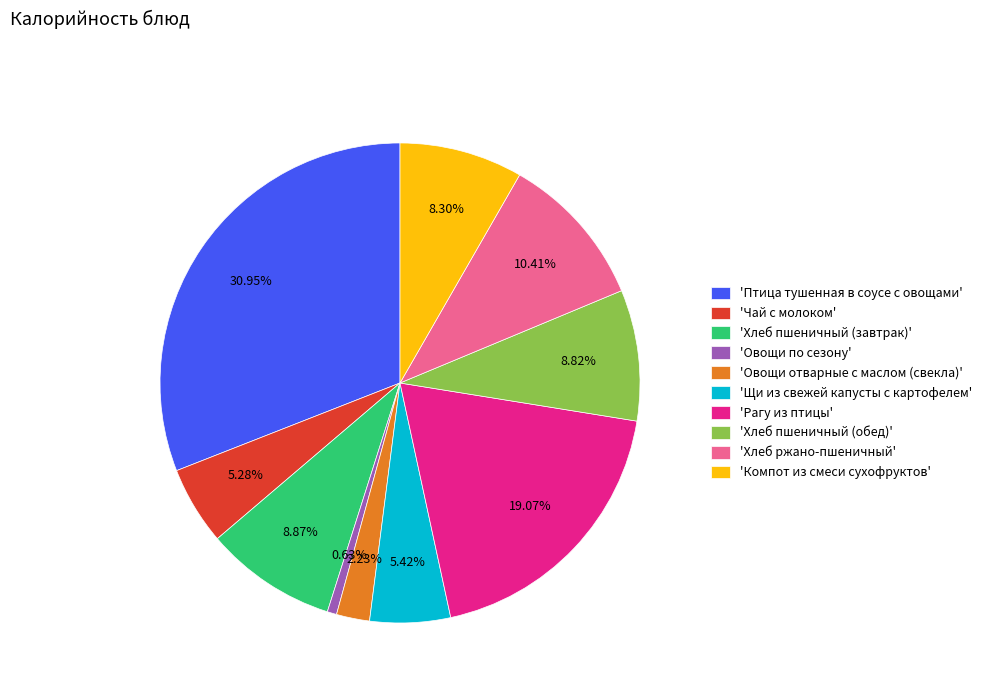

What is the ratio of the value at 'Щи из свежей капусты с картофелем' to the value at 'Рагу из птицы'?

0.3